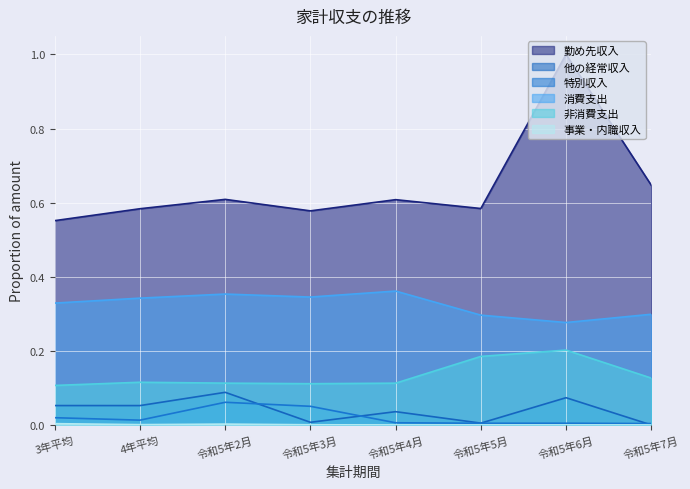

List the labels in order of 非消費支出 value, largest first.

令和5年6月, 令和5年5月, 令和5年7月, 4年平均, 令和5年2月, 令和5年4月, 令和5年3月, 3年平均